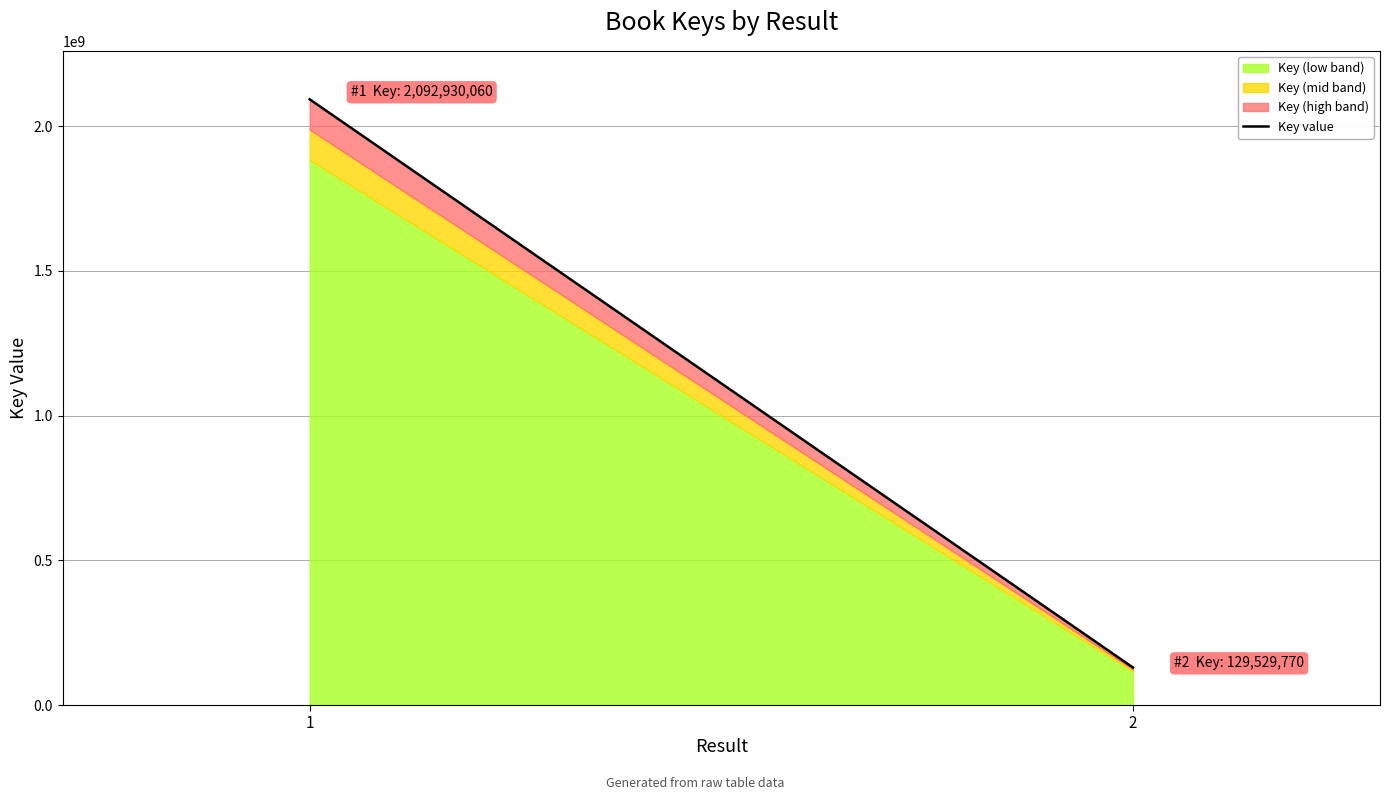

What is the value of the 2nd point from the left?

129529770